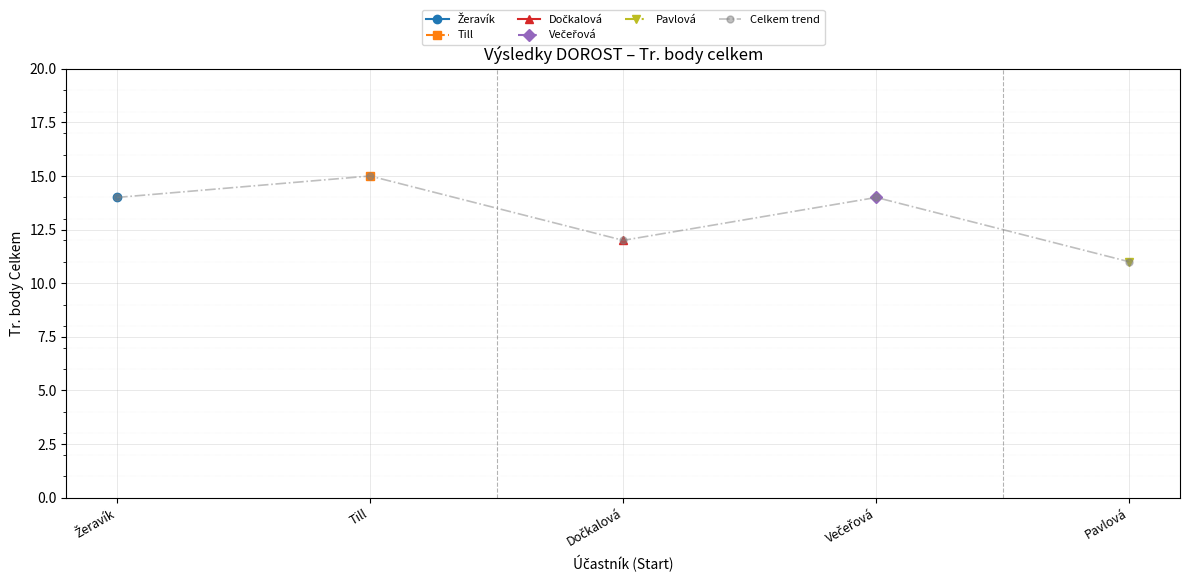

What is the minimum value shown in the chart?

11